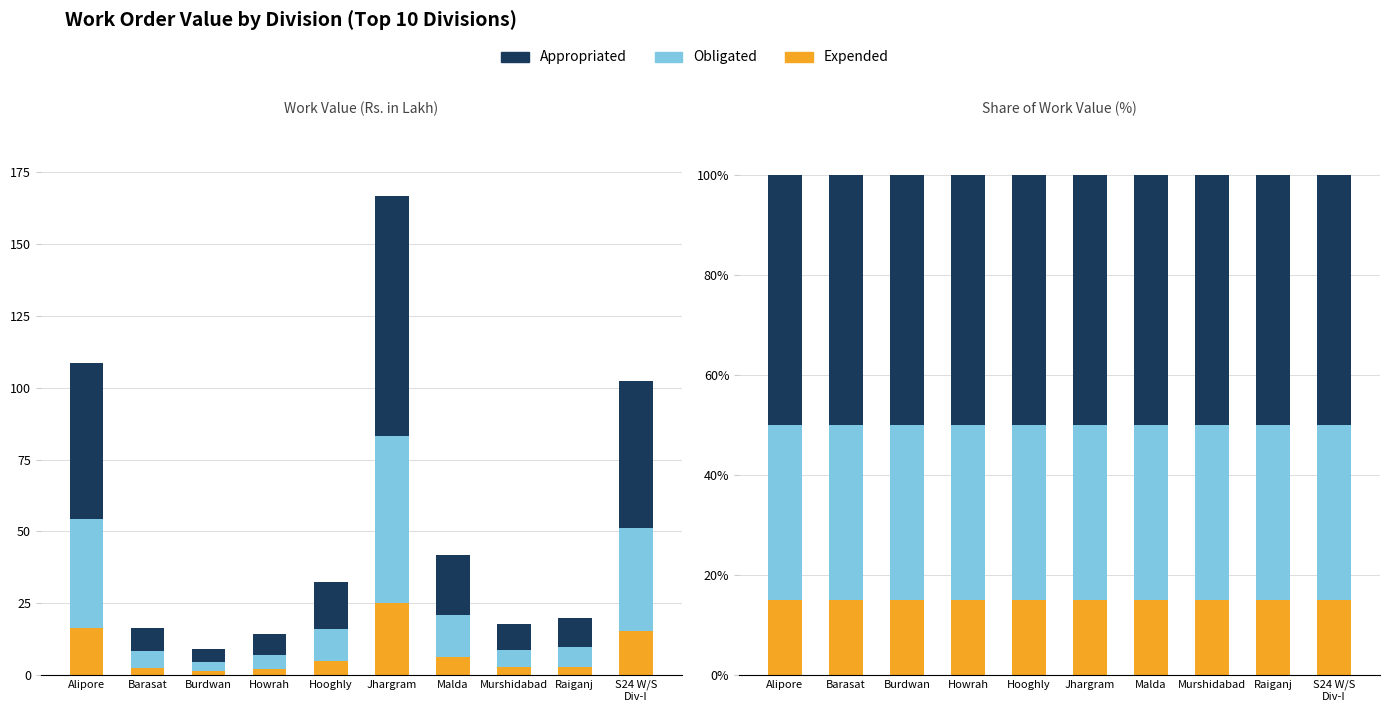

What are all the series names shown in the legend?

Expended, Obligated, Appropriated